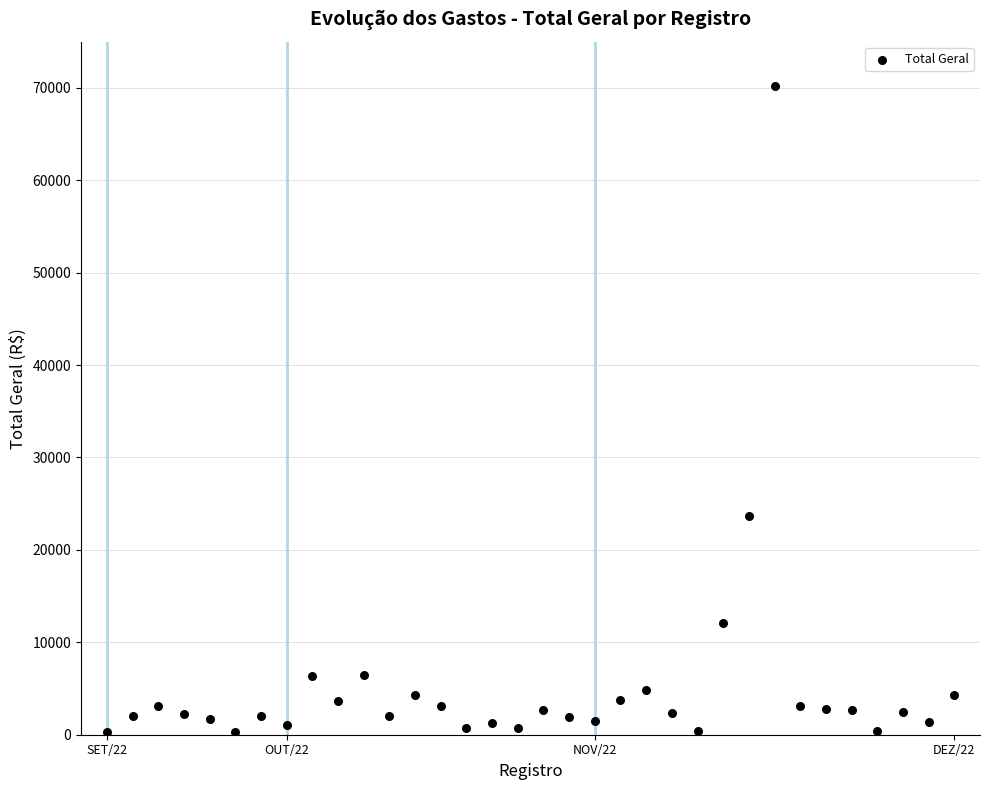

What is the range of Y values (max minus min)?

69909.2